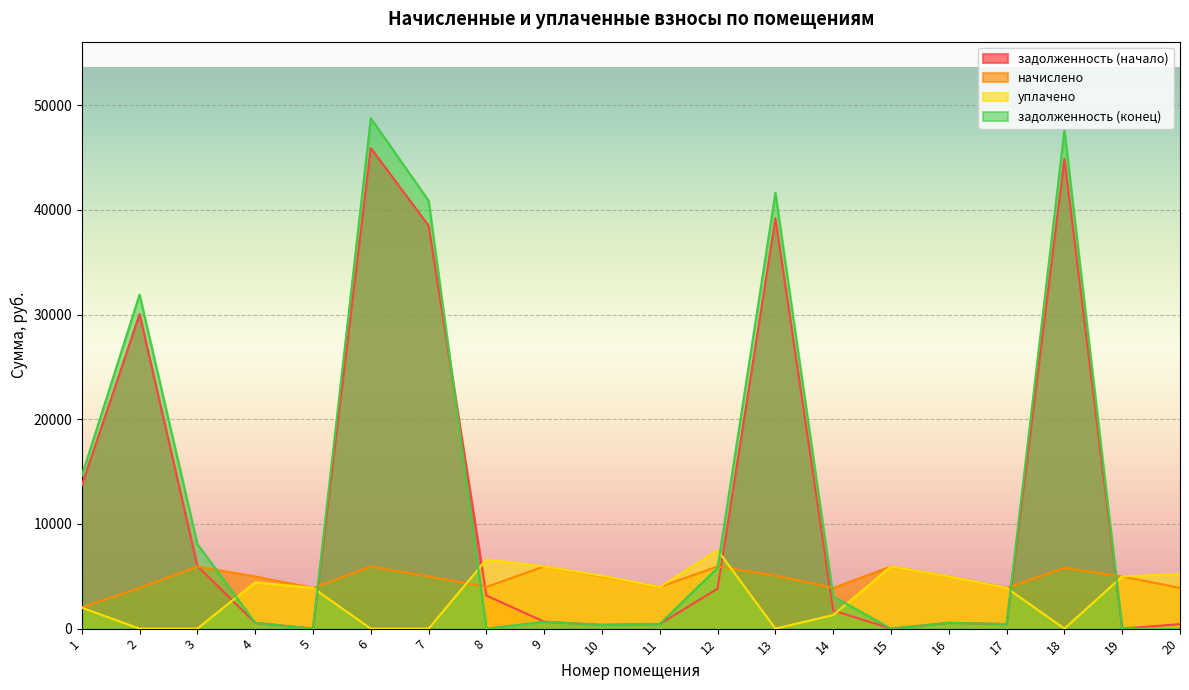

Which series has the widest spread of values?

задолженность (конец)